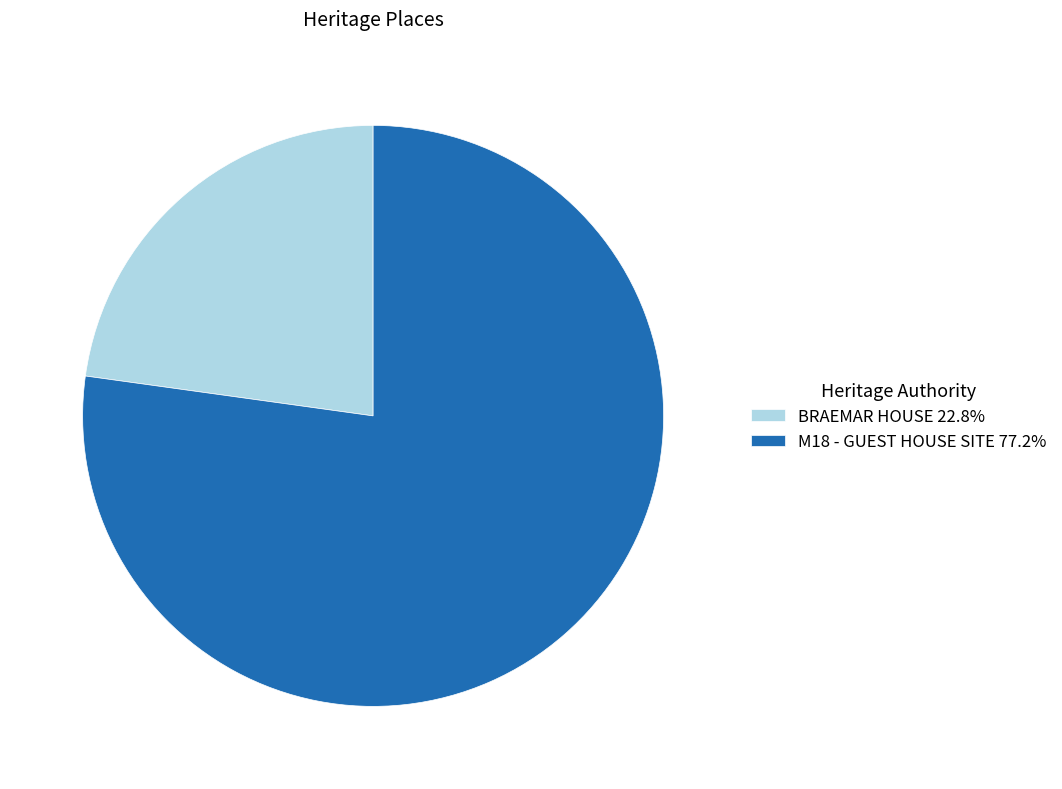

What is the ratio of the value at BRAEMAR HOUSE to the value at M18 - GUEST HOUSE SITE?

0.3